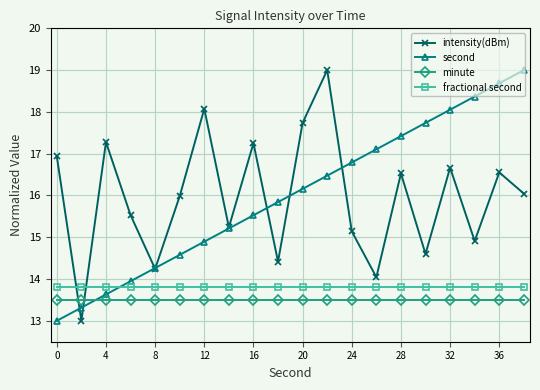

What is the maximum value shown in the chart?

19.0